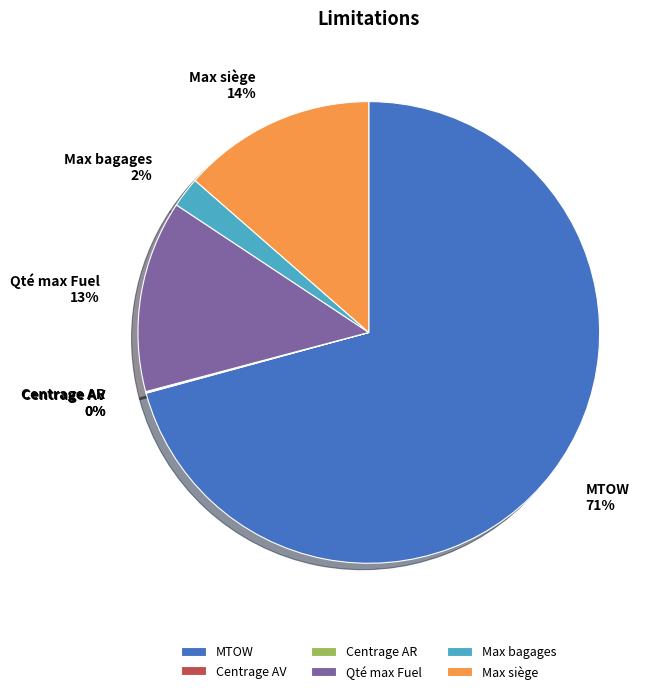

Which category accounts for the majority?

MTOW